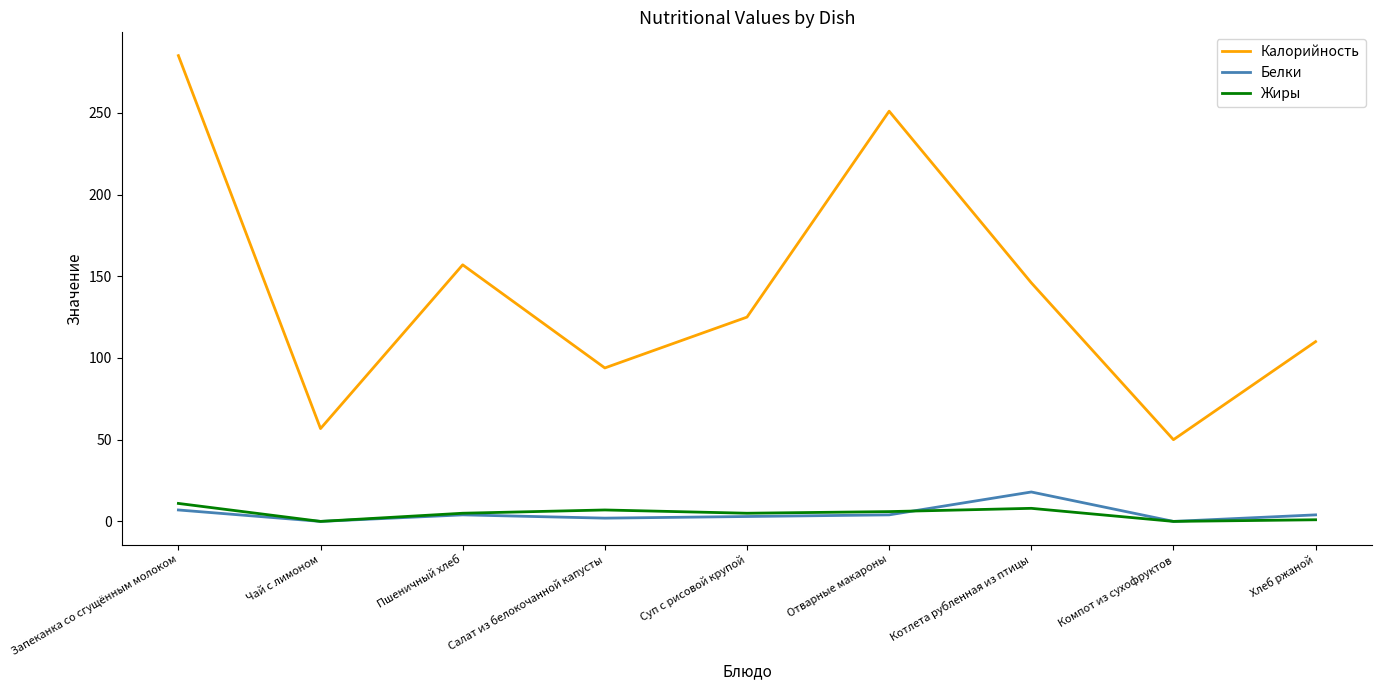

True or false: Калорийность and Белки cross at least once.

False